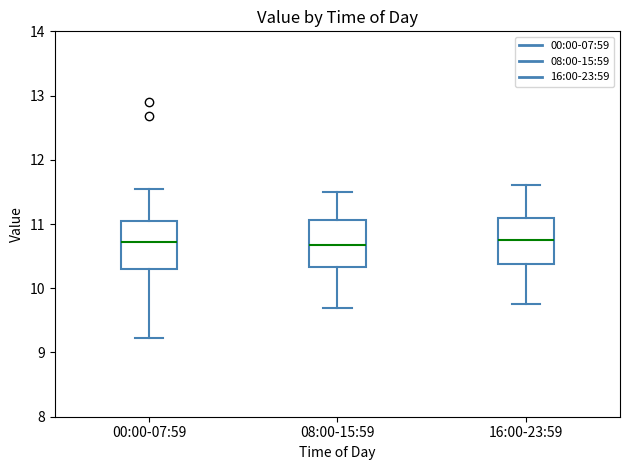

Where does the upper whisker of the box for 16:00-23:59 end on the y-axis? The values are not printed on the chart, so give them approximately, as read against the axis.

11.6